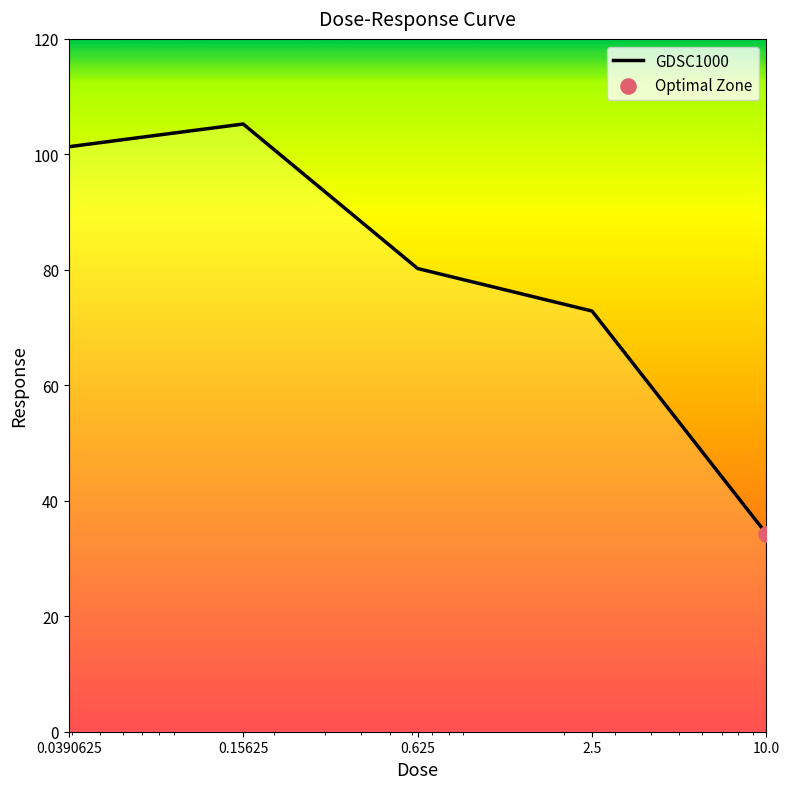

True or false: the data has more than 0 interior local peaks.

True